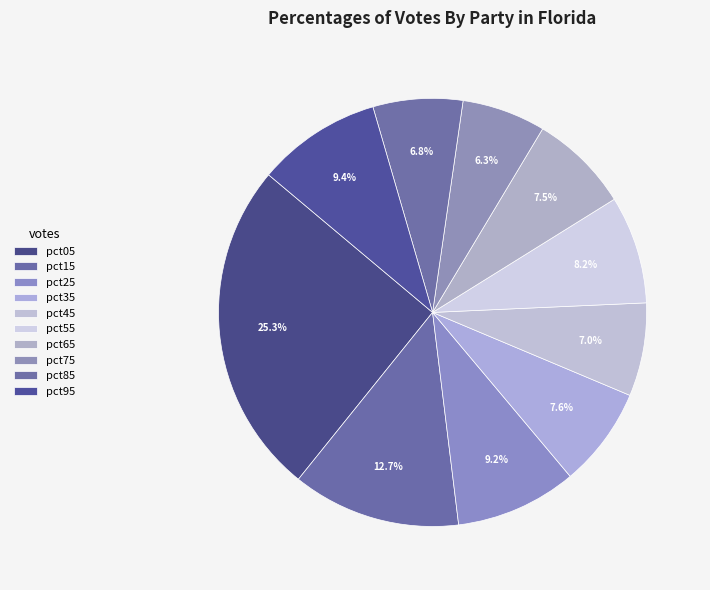

How many segments does this pie chart have?

10